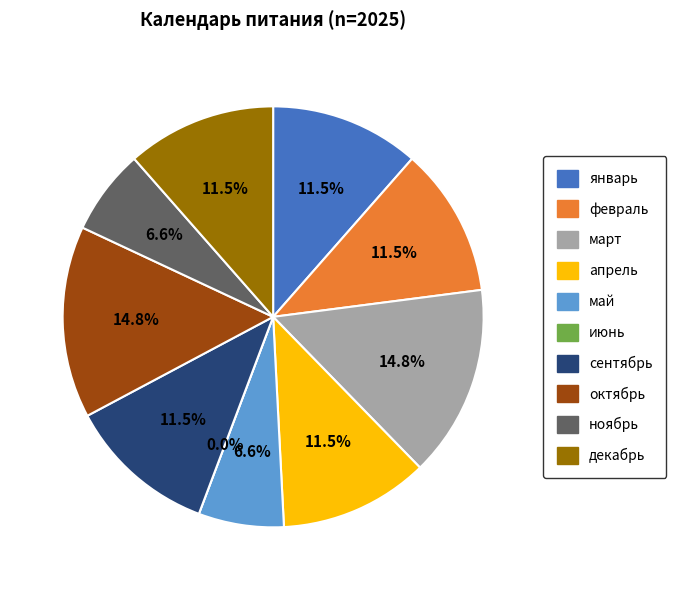

To the nearest percent, what is the average slice percentage?

10%